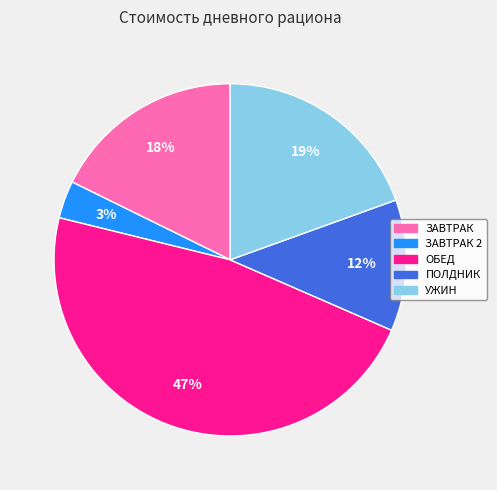

How many slices are in this pie chart?

5